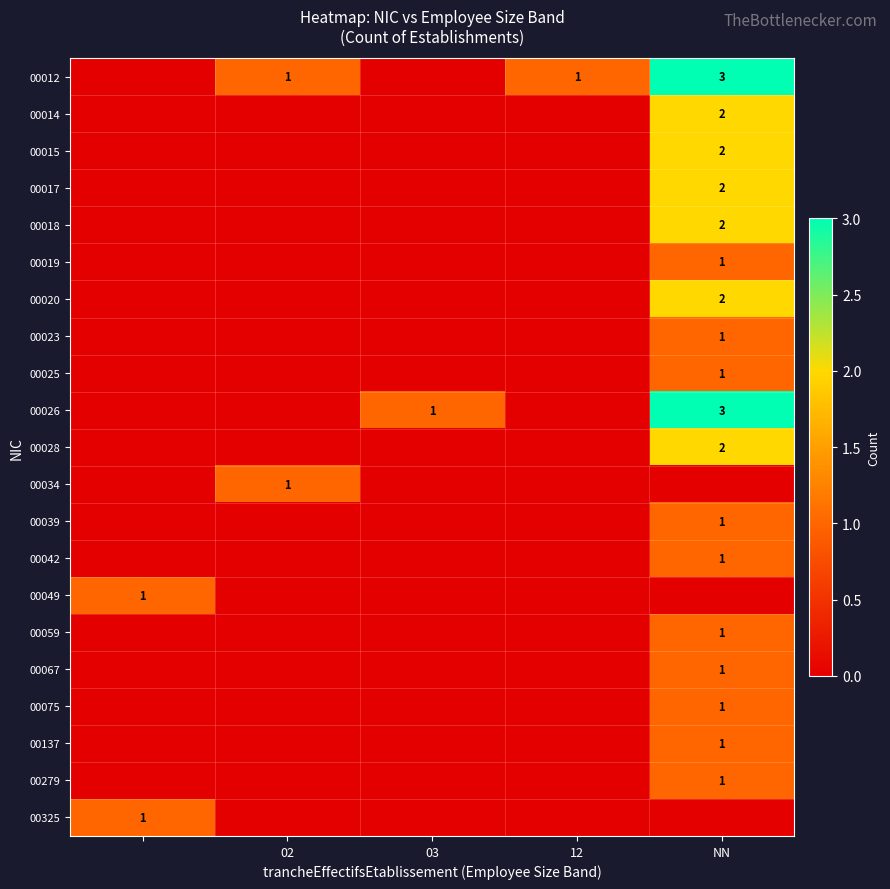

True or false: 00039 has a value of 1 at NN.

True